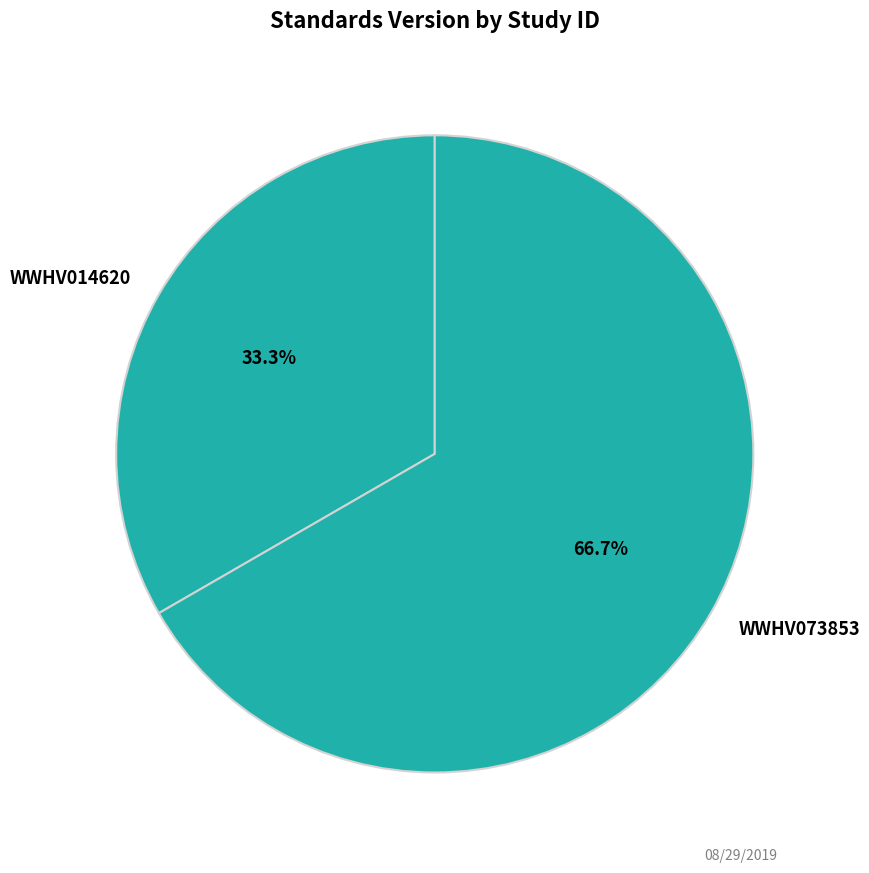

To the nearest percent, what percentage of the pie is WWHV073853?

67%